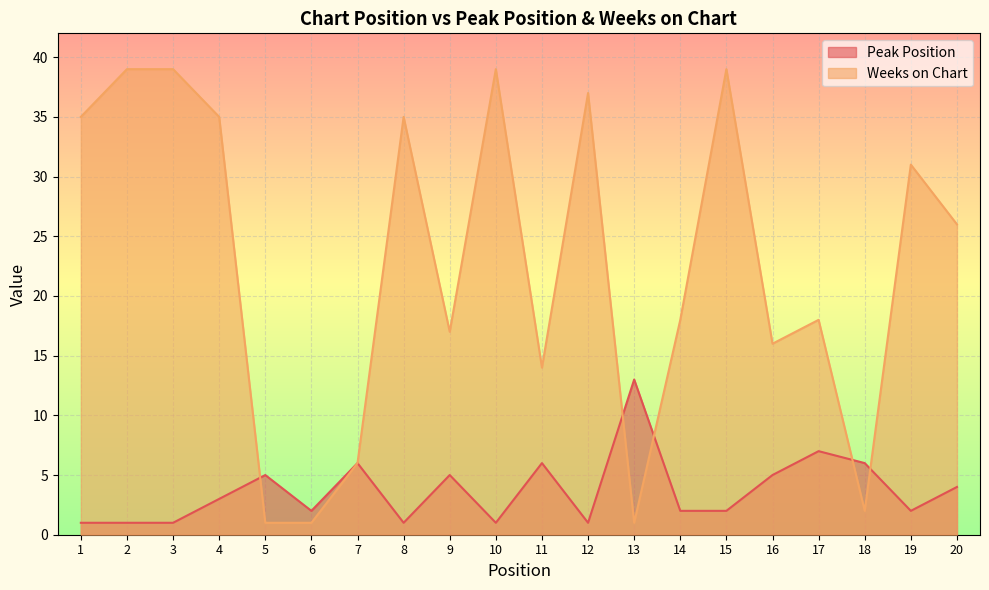

Which series has the largest total across all categories?

Weeks on Chart